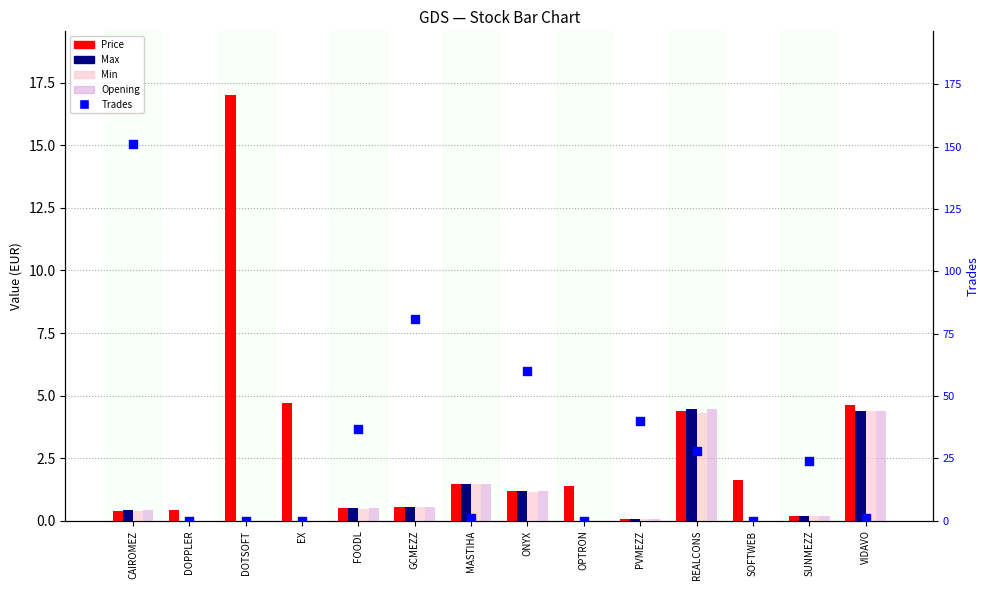

At which category is the sum across all series the highest?

CAIROMEZ